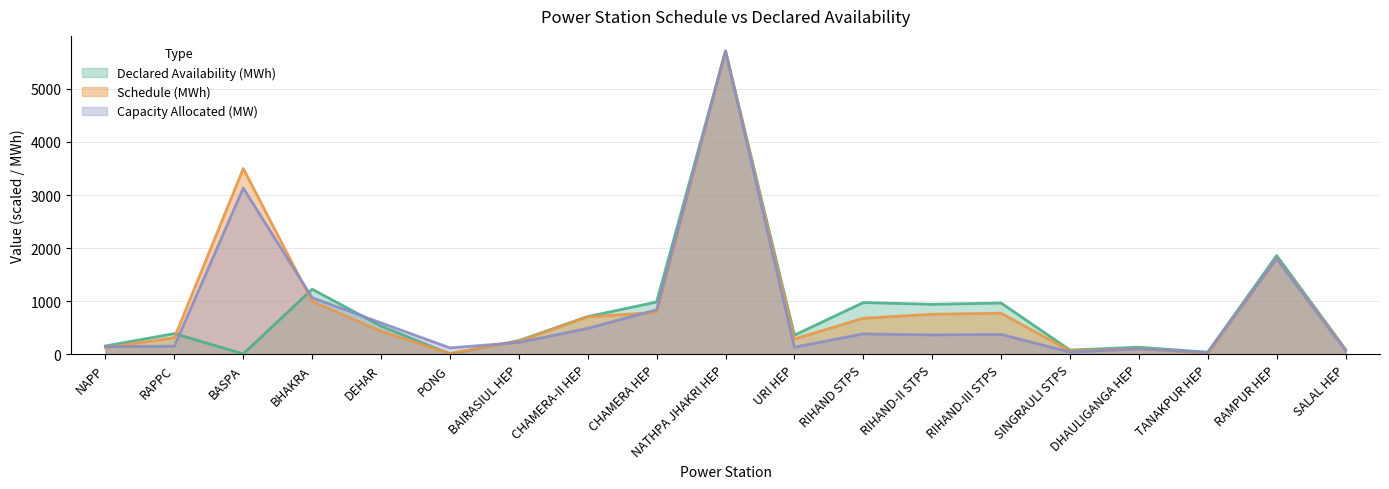

What is the sum of the Schedule (MWh) values at NATHPA JHAKRI HEP and URI HEP?

6002.6